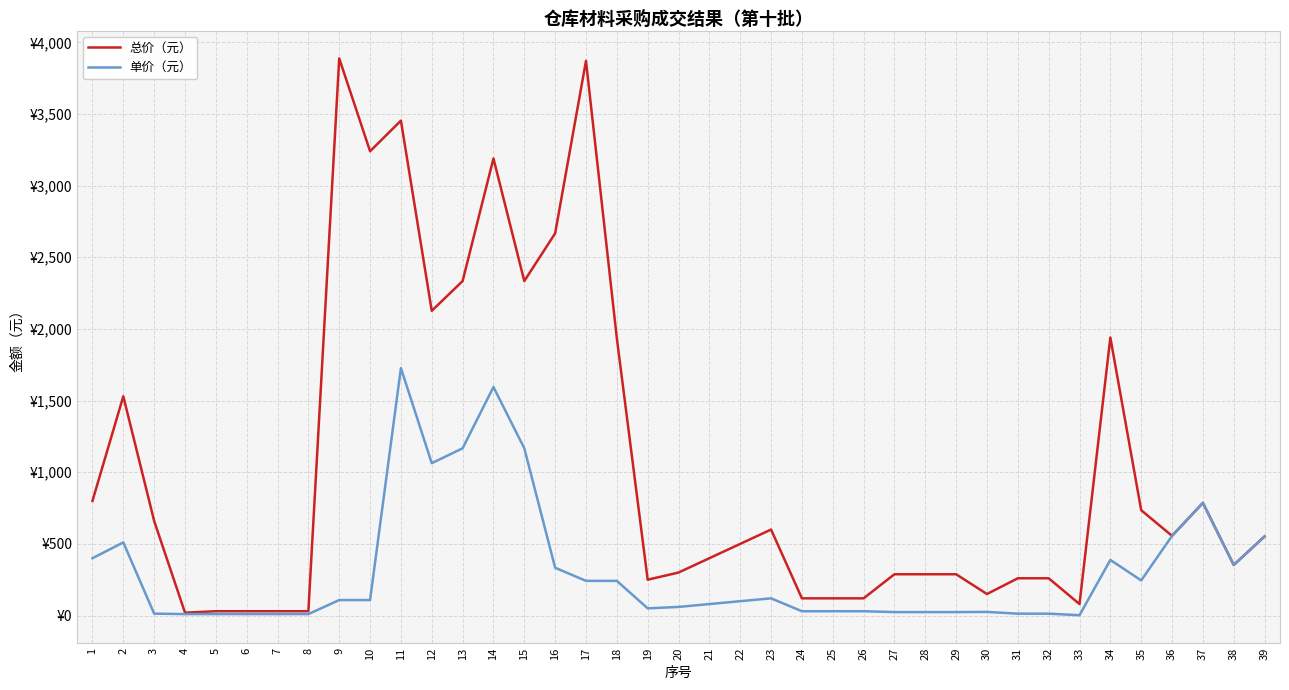

Does the chart display data point markers on the line(s)?

No